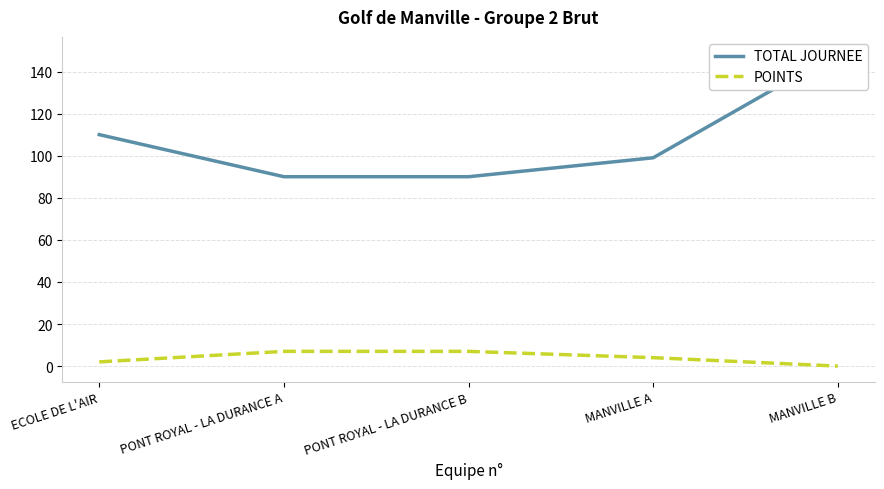

What is the difference between the second highest and second lowest values in the TOTAL JOURNEE series?

20